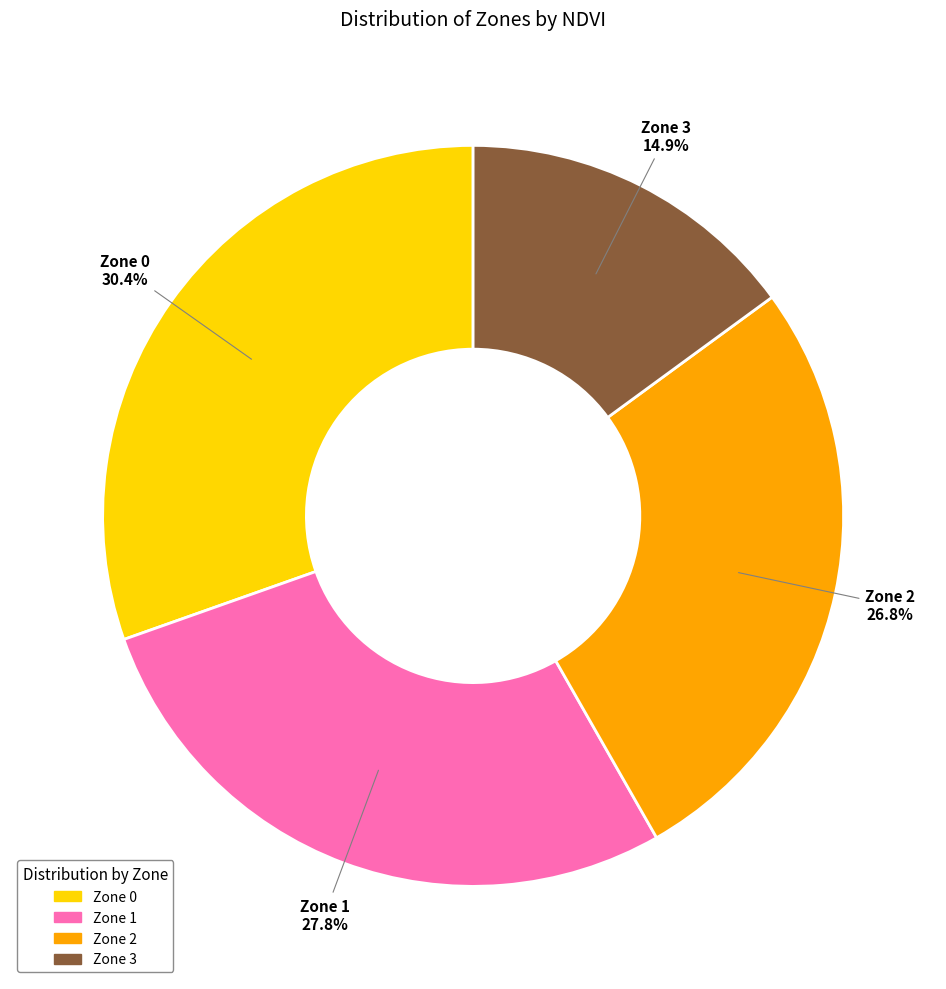

What is the ratio of the value at Zone 1 to the value at Zone 2?

1.0